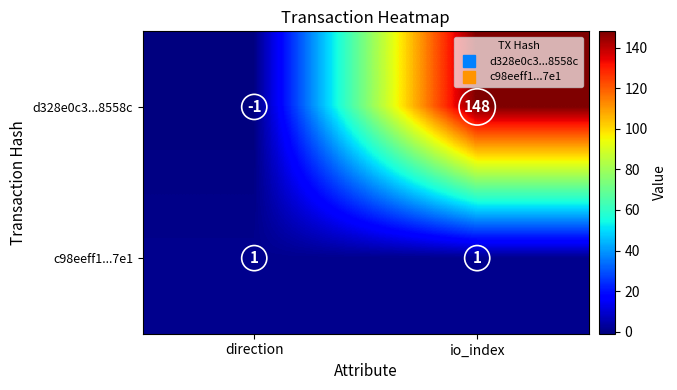

Where is d328e0c3...8558c nearest to the value 73?

direction